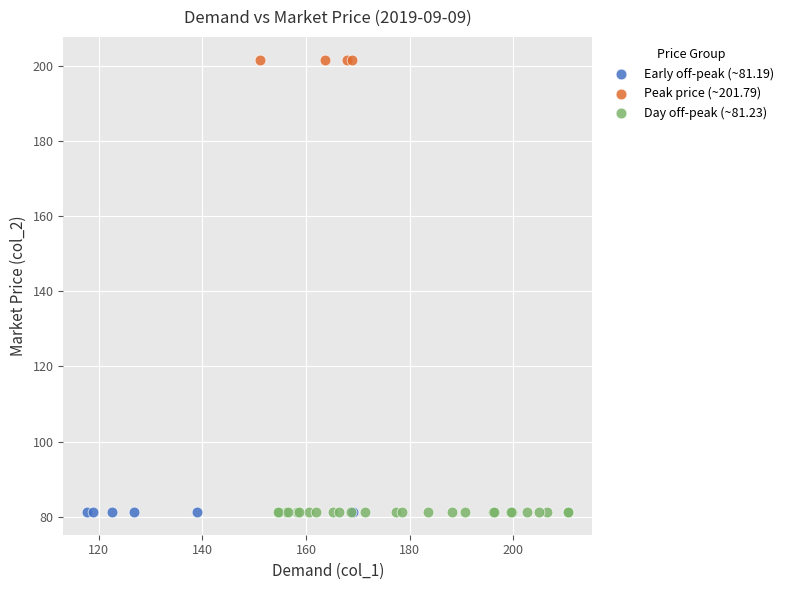

Which series contains the highest Y value?

Peak price (~201.79)